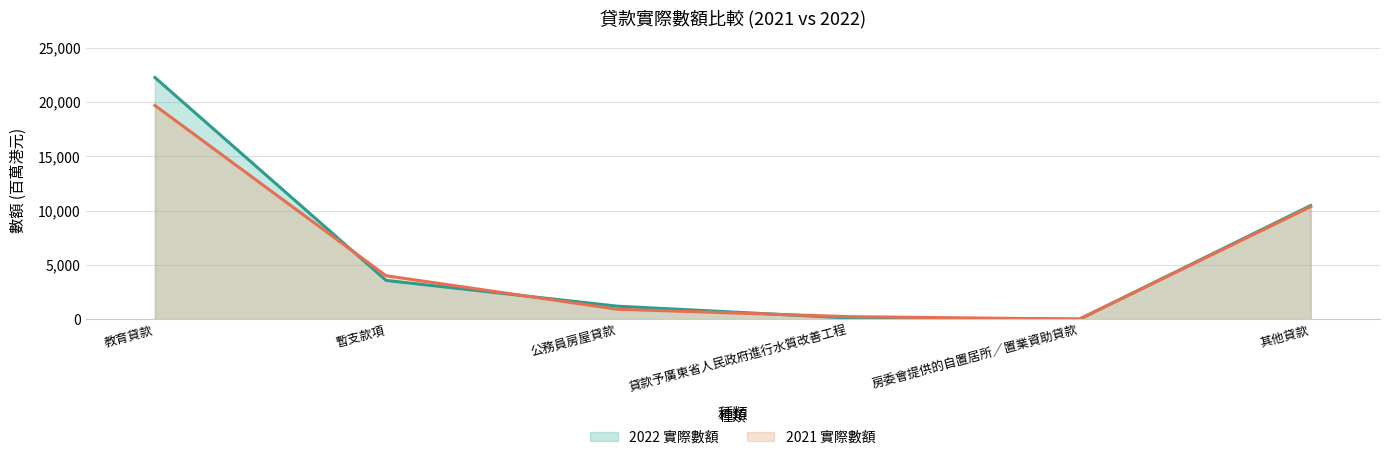

Reading left to right, what are all the values shown in this chart?

2022 實際數額: 22264	3573	1199	118	5	10471
2021 實際數額: 19692	4003	918	236	10	10366